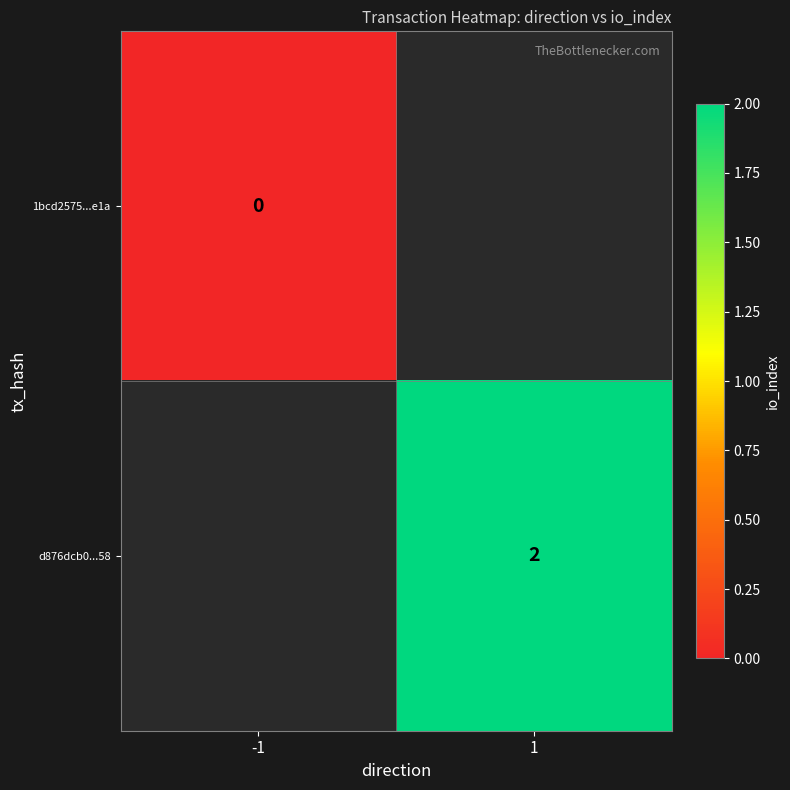

Is it true that d876dcb0...58 equals 2 at 1?

True